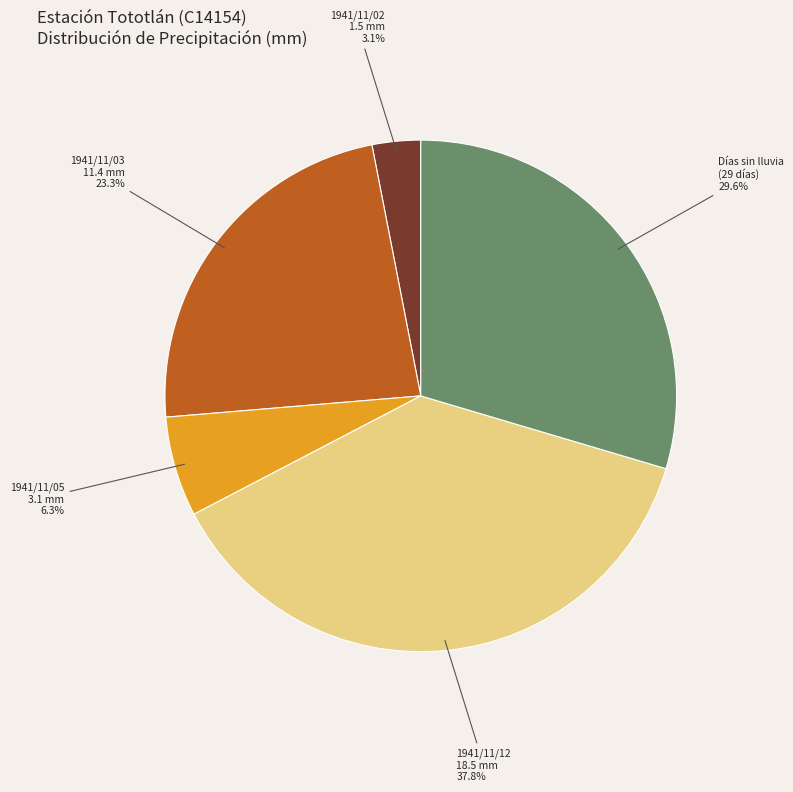

Count the number of slices in the pie.

5